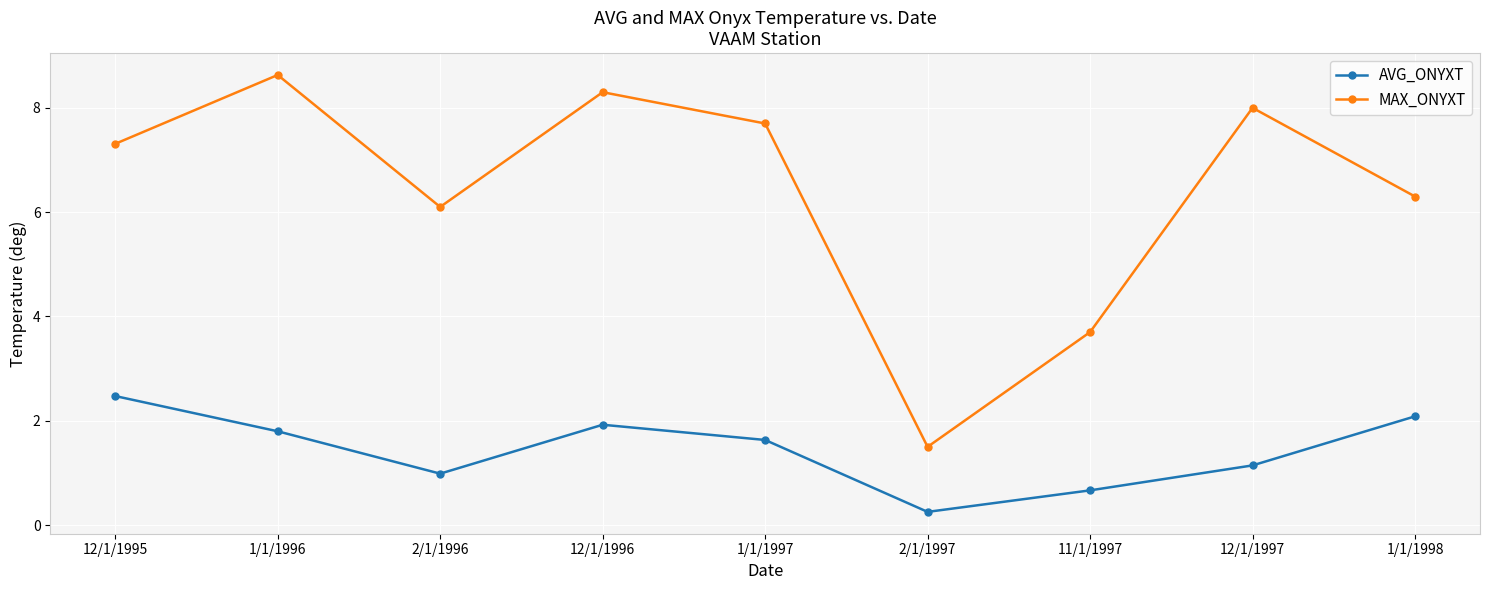

What is the difference between the second highest and minimum values in the MAX_ONYXT series?

6.8